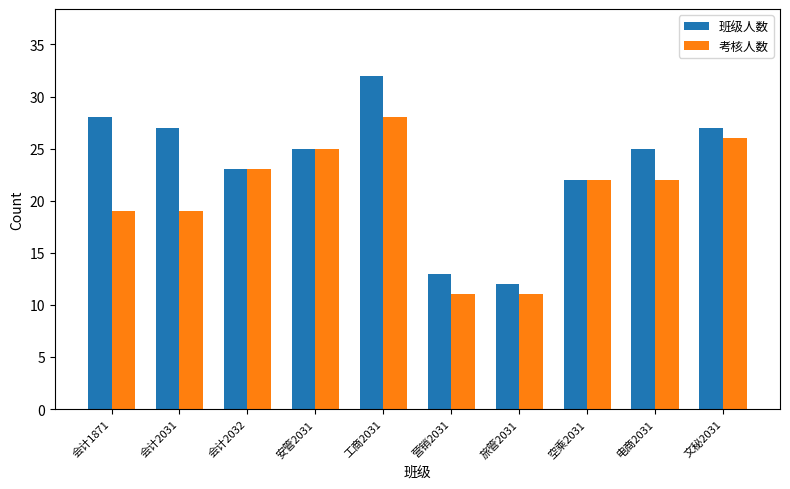

Where does the 考核人数 series first go above 22?

会计2032